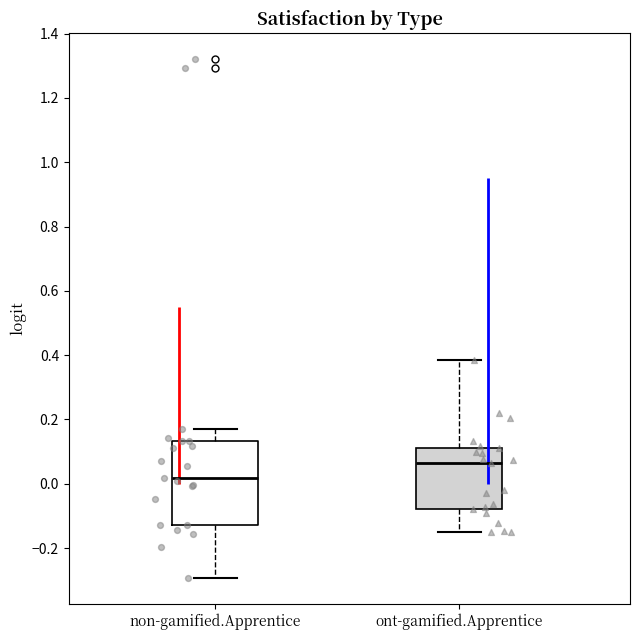

Where does the upper whisker of the box for non-gamified.Apprentice end on the y-axis? The values are not printed on the chart, so give them approximately, as read against the axis.

0.16